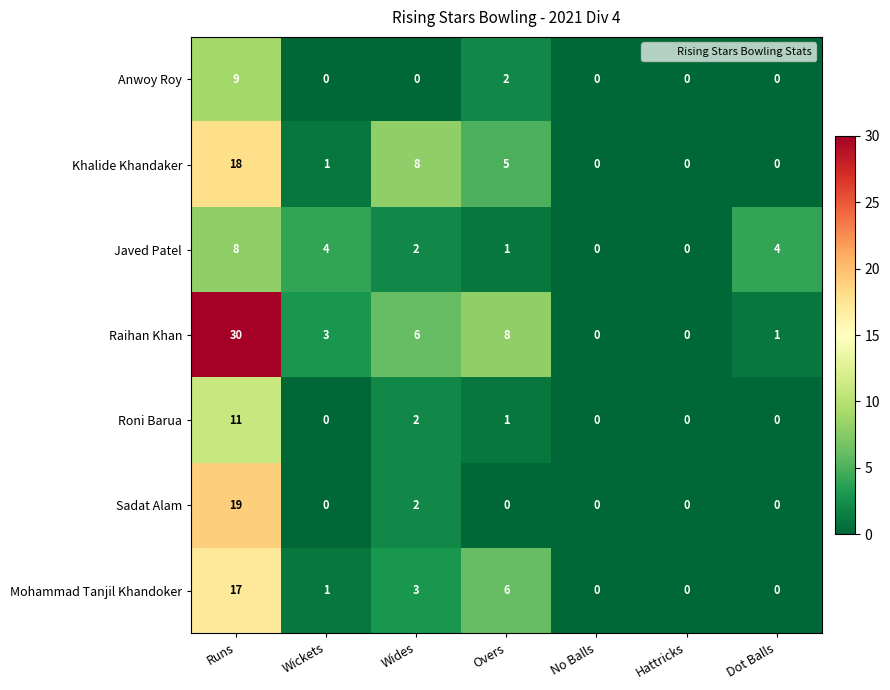

Which category has the highest value across all series?

Runs